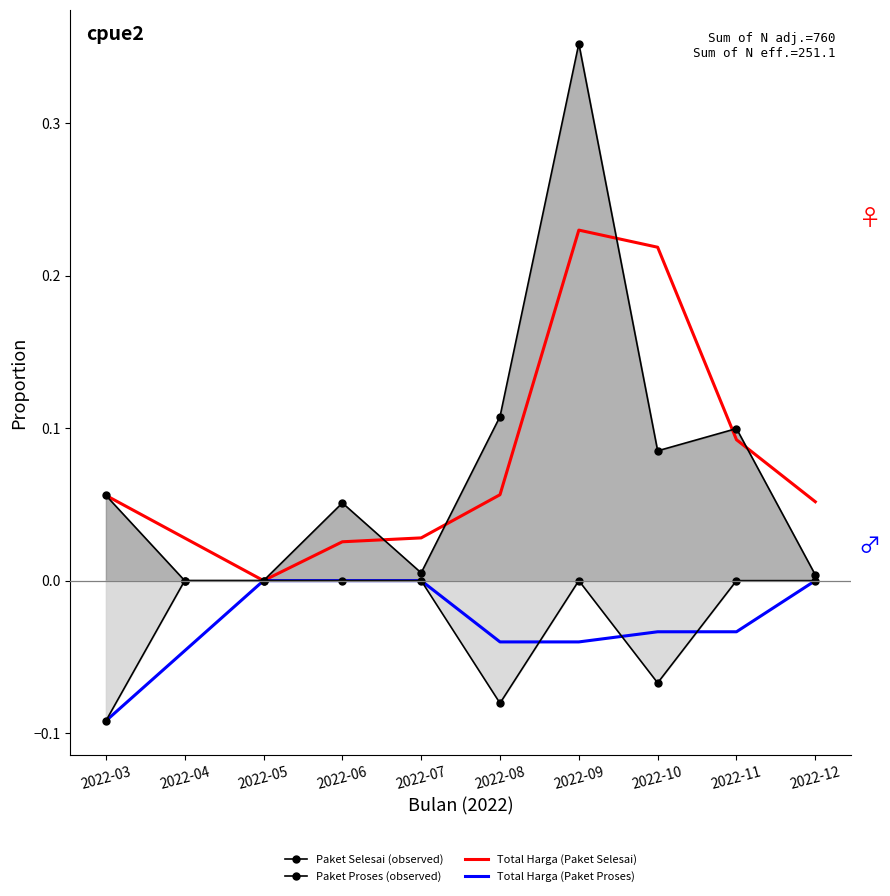

How many data points in Total Harga (Paket Proses) are less than 0?

6